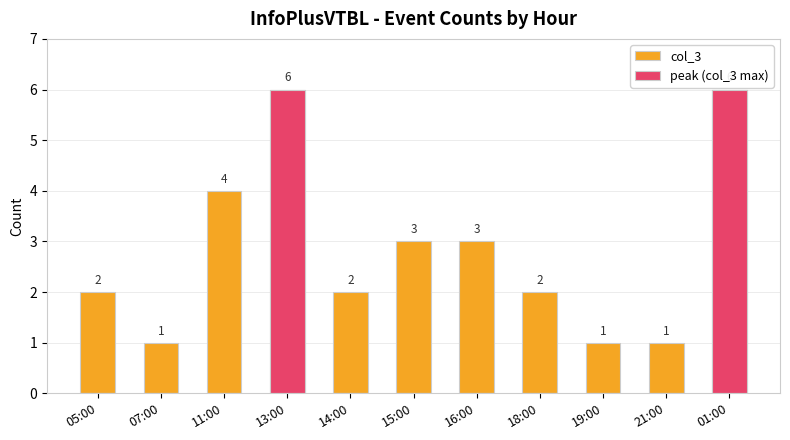

What position from the right is 07:00?

10